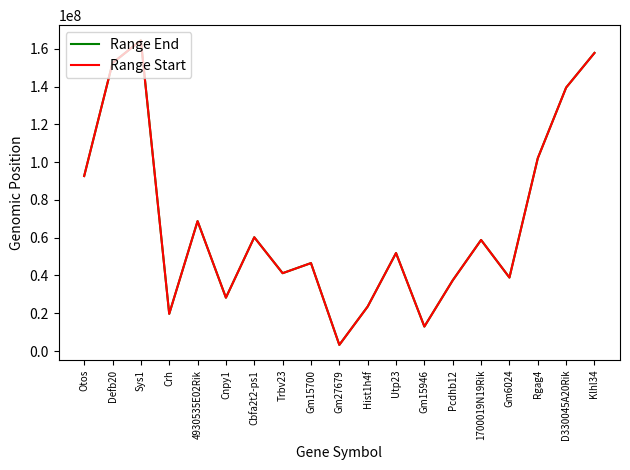

Reading left to right, extract all data points from this chart.

Range End: Otos=92650341	Defb20=152477562	Sys1=164457463	Crh=19696896	4930535E02Rik=68762933	Cnpy1=28247292	Cbfa2t2-ps1=60231981	Trbv23=41216572	Gm15700=46561800	Gm27679=3265025	Hist1h4f=23553148	Utp23=51877928	Gm15946=12963267	Pcdhb12=37436120	1700019N19Rik=58795961	Gm6024=38908128	Rgag4=102072804	D330045A20Rik=139480866	Klhl34=157818934
Range Start: Otos=92648342	Defb20=152475563	Sys1=164455464	Crh=19694897	4930535E02Rik=68760934	Cnpy1=28245293	Cbfa2t2-ps1=60229982	Trbv23=41214573	Gm15700=46559801	Gm27679=3263026	Hist1h4f=23551149	Utp23=51875929	Gm15946=12961268	Pcdhb12=37434121	1700019N19Rik=58793962	Gm6024=38906129	Rgag4=102070805	D330045A20Rik=139478867	Klhl34=157816935